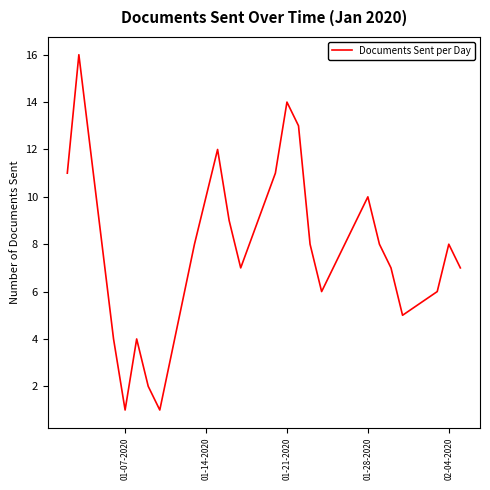

What is the greatest value displayed?

16